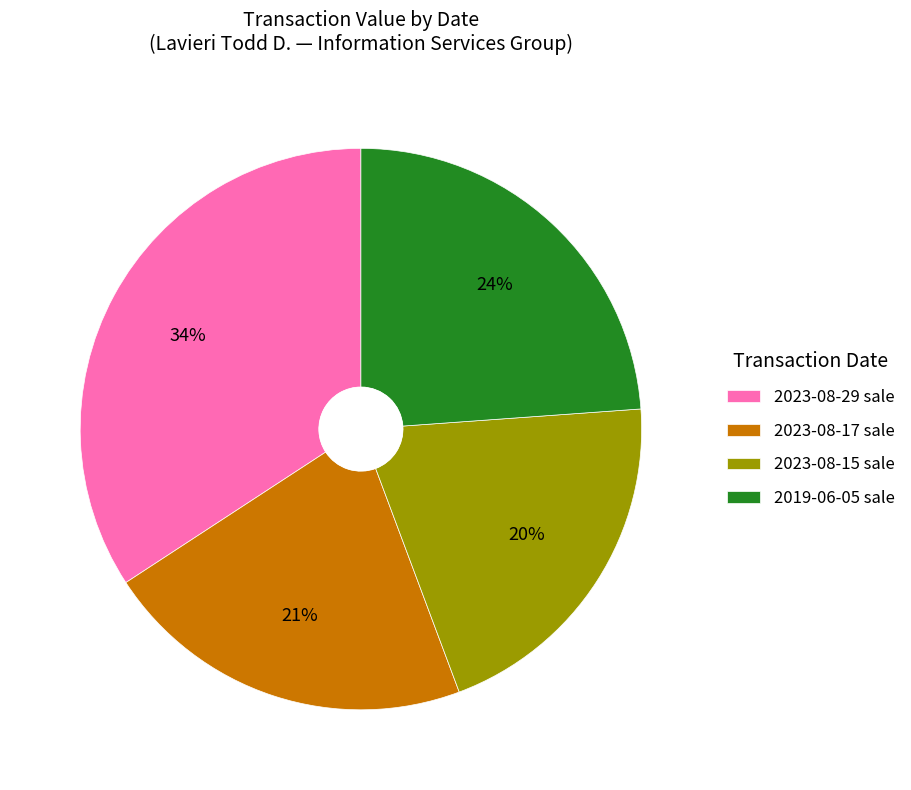

Rank the categories by value from highest to lowest.

2023-08-29 sale, 2019-06-05 sale, 2023-08-17 sale, 2023-08-15 sale